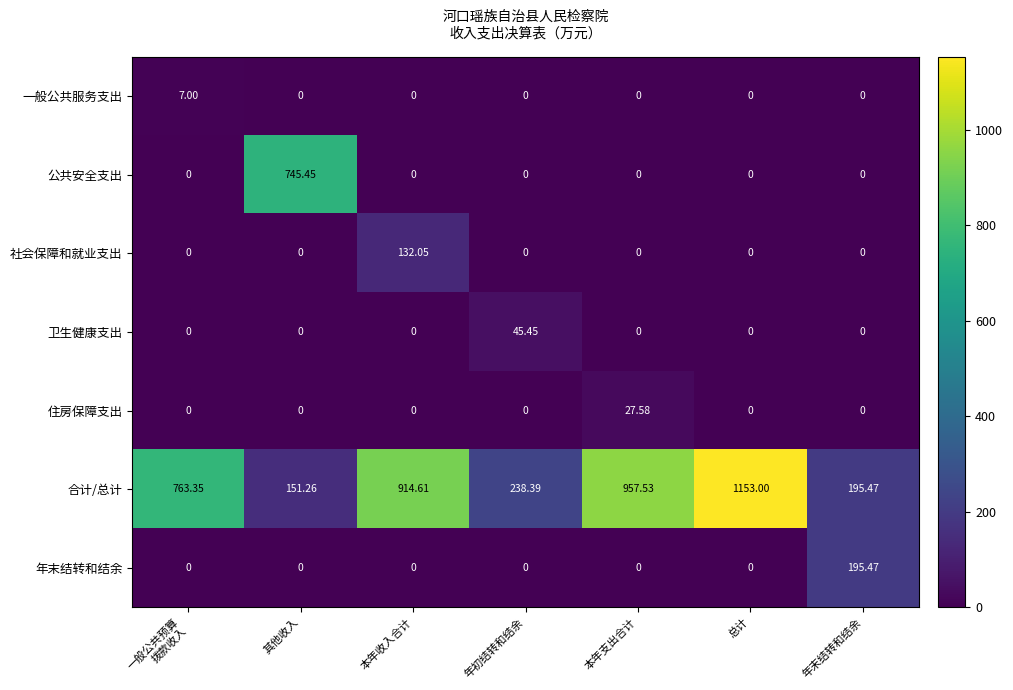

Which series has the largest total across all categories?

合计/总计